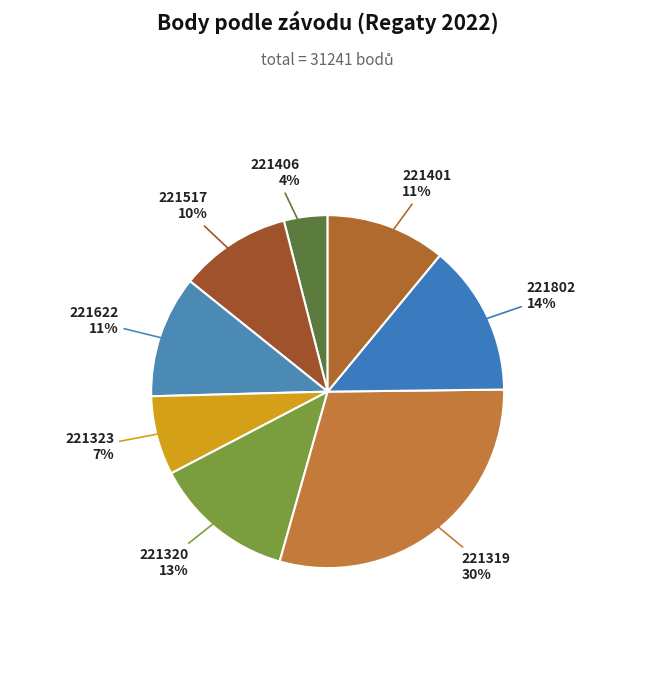

Count the number of slices in the pie.

8